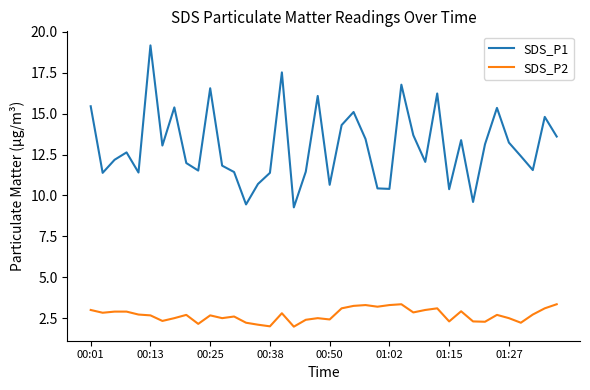

What is the maximum value for SDS_P2?

3.4